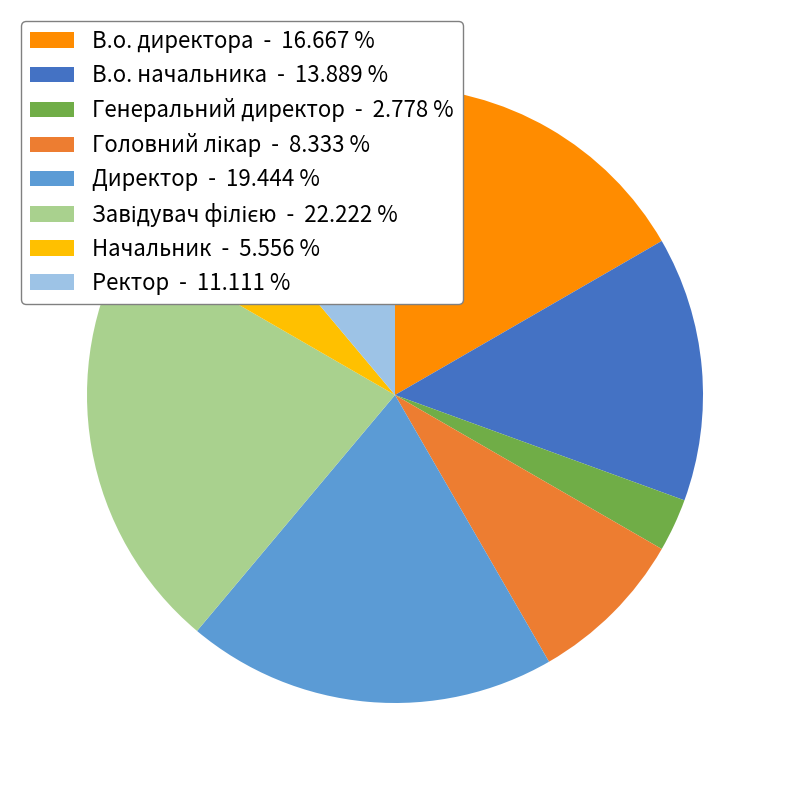

Between Начальник and Ректор, which is larger?

Ректор